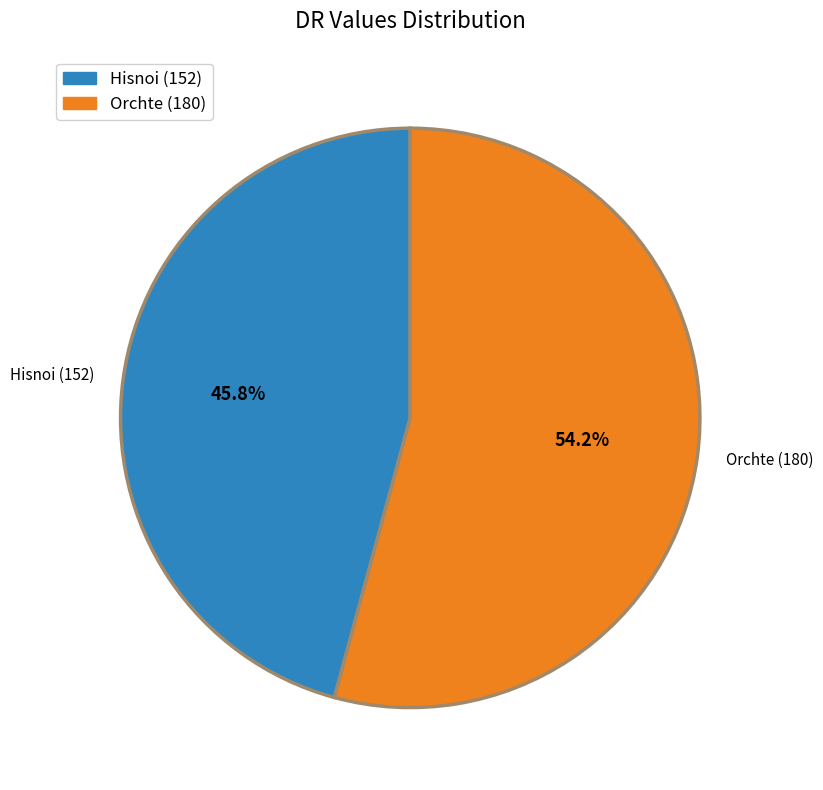

What percentage is the Hisnoi slice, to the nearest percent?

46%